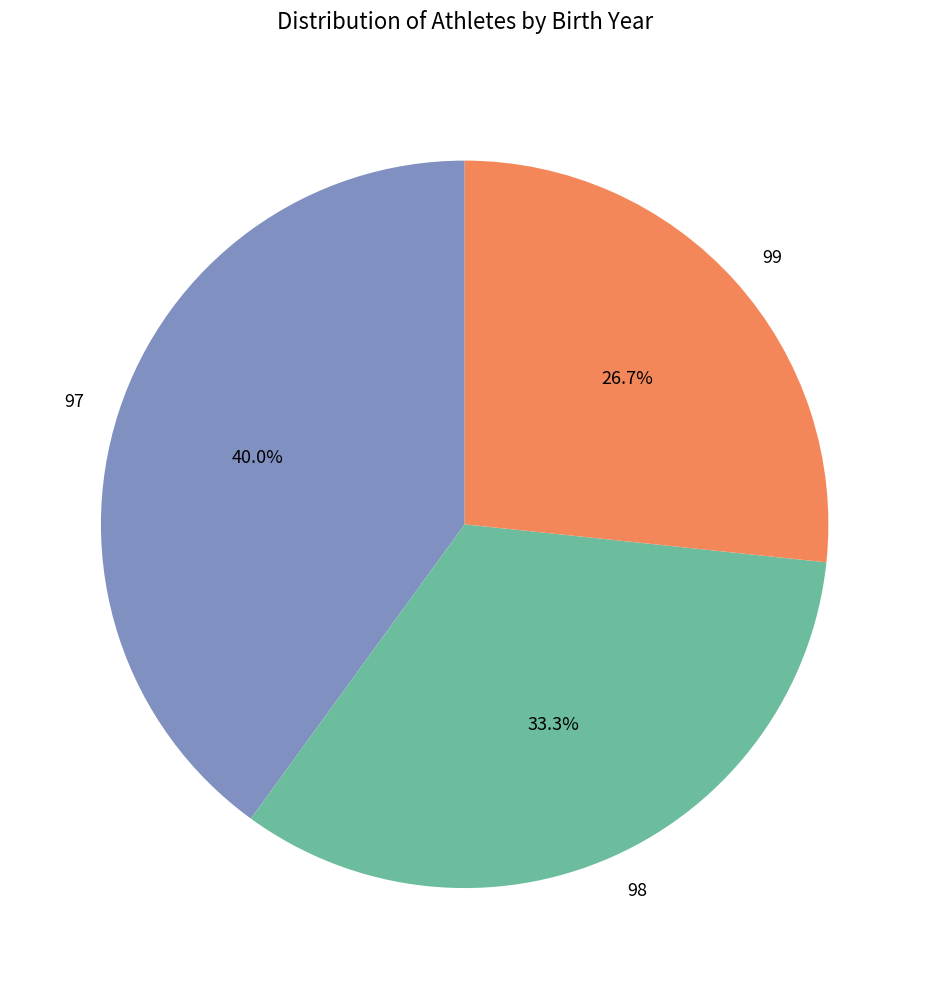

Count the number of slices in the pie.

3